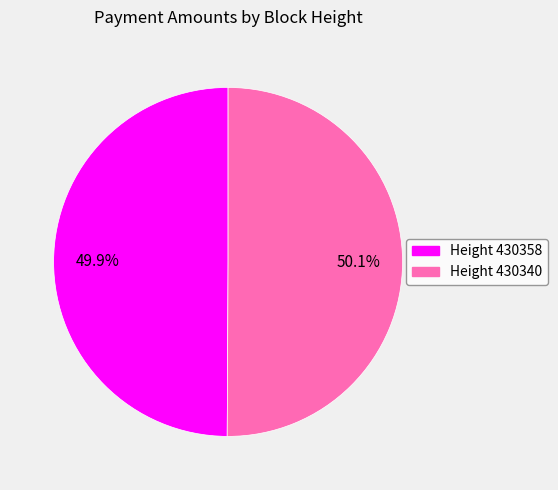

Does any single category account for the majority?

Yes